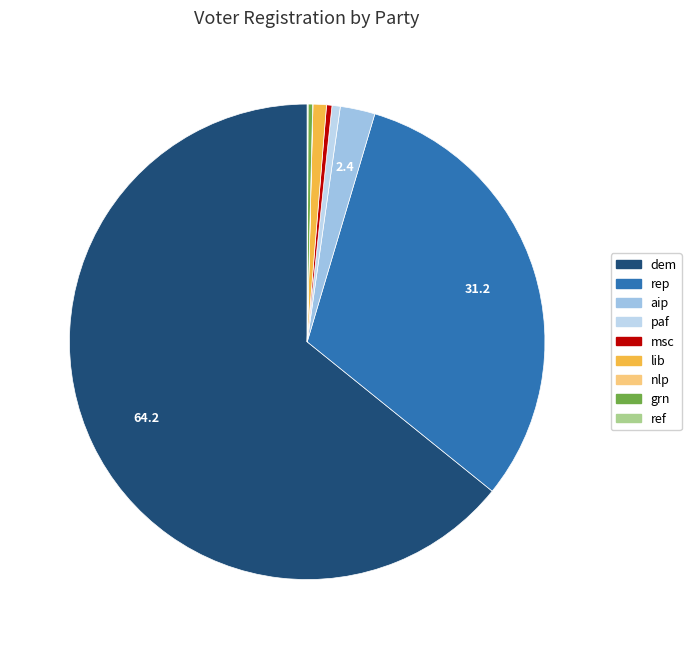

What is the largest slice in the pie chart?

dem